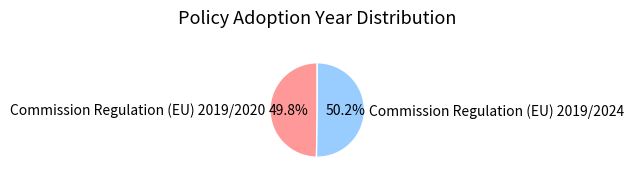

What percentage is the Commission Regulation (EU) 2019/2020 slice, to the nearest percent?

50%